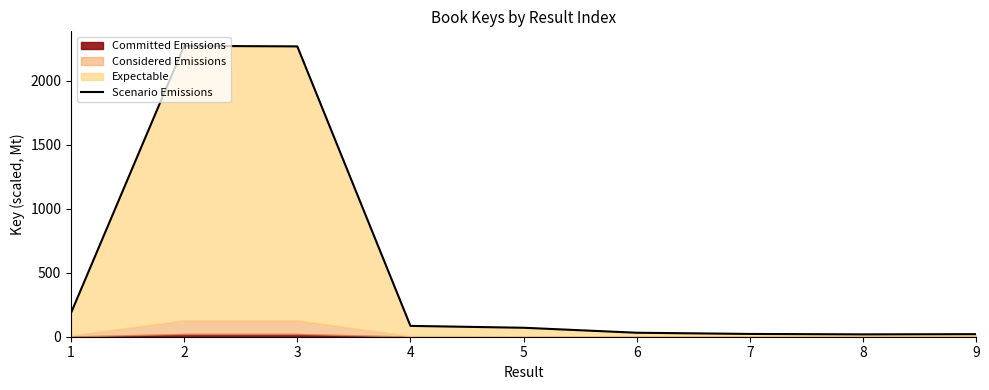

How many interior local valleys (lower than both neighbors) does the data have?

1